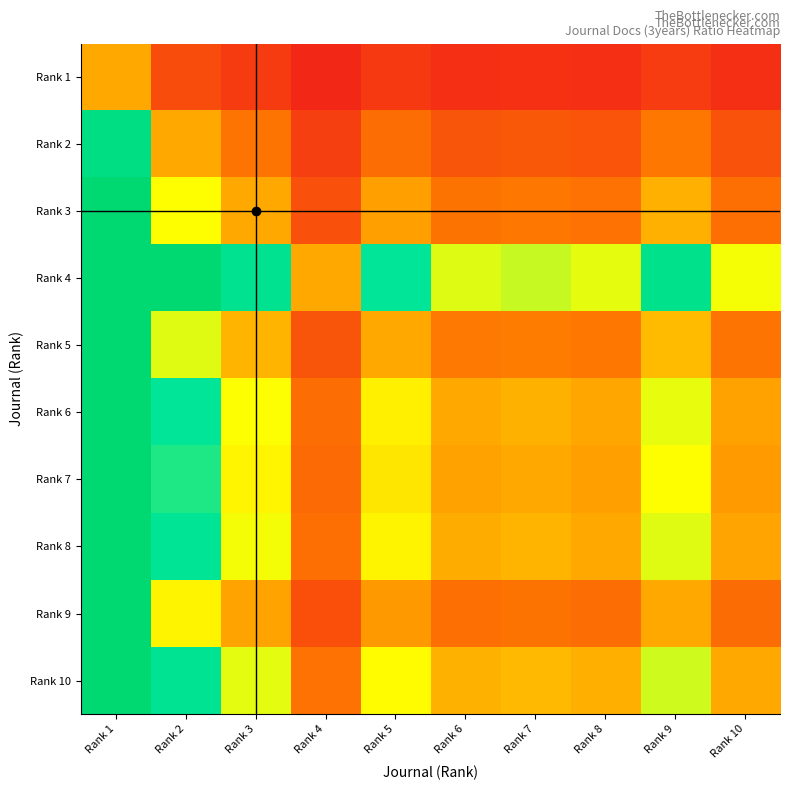

At Rank 8, list the series in order from largest to smallest.

Rank 4, Rank 10, Rank 8, Rank 6, Rank 7, Rank 5, Rank 3, Rank 9, Rank 2, Rank 1